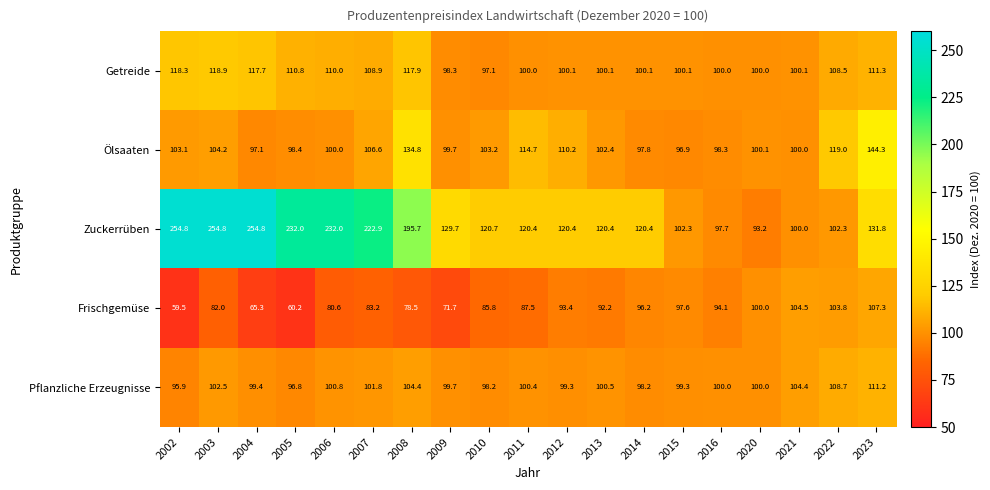

What is the greatest value displayed?

254.8